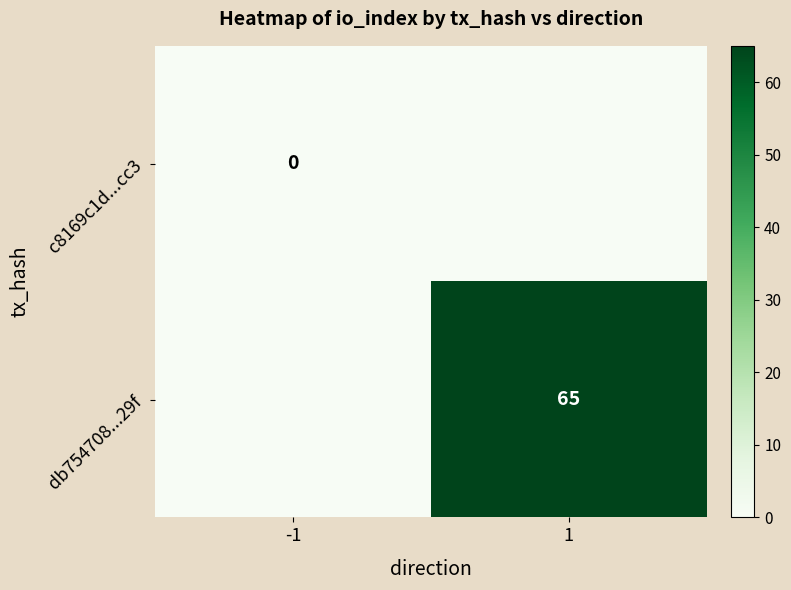

Is it true that db754708...29f equals 65 at 1?

True